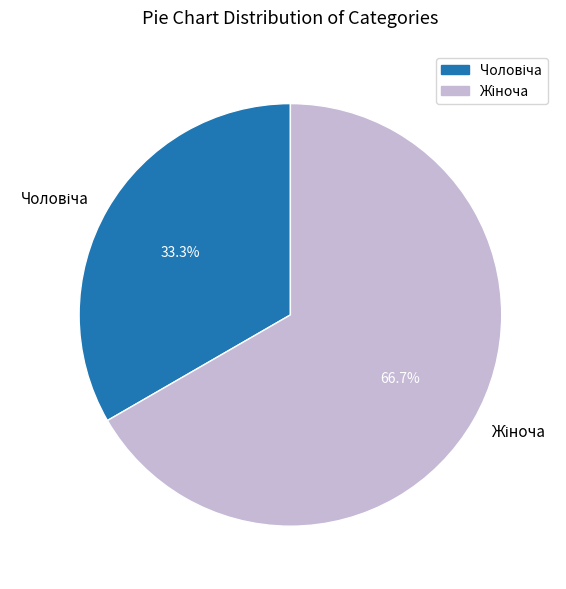

Is there a majority slice in this chart?

Yes